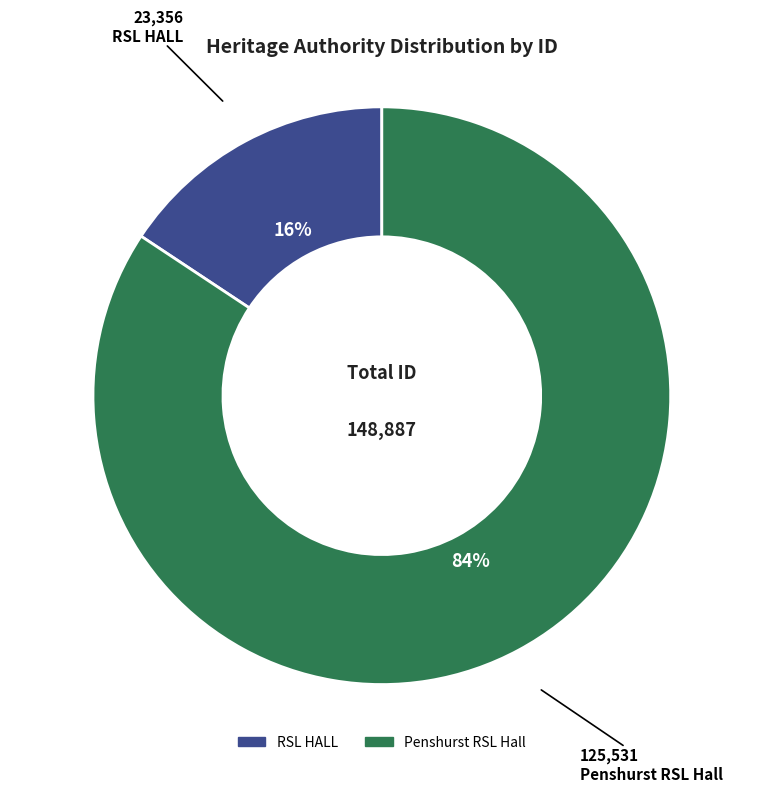

Is the sum of Penshurst RSL Hall and RSL HALL greater than half?

Yes